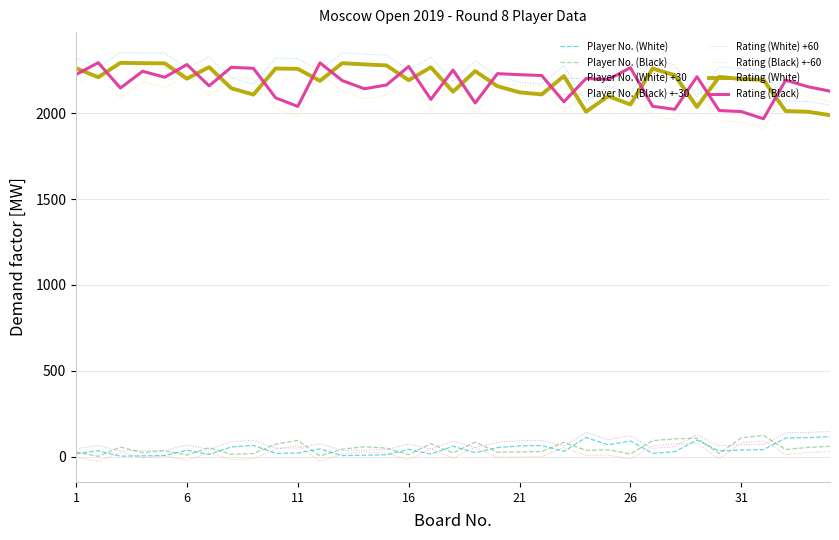

How many lines are shown in the chart?

8